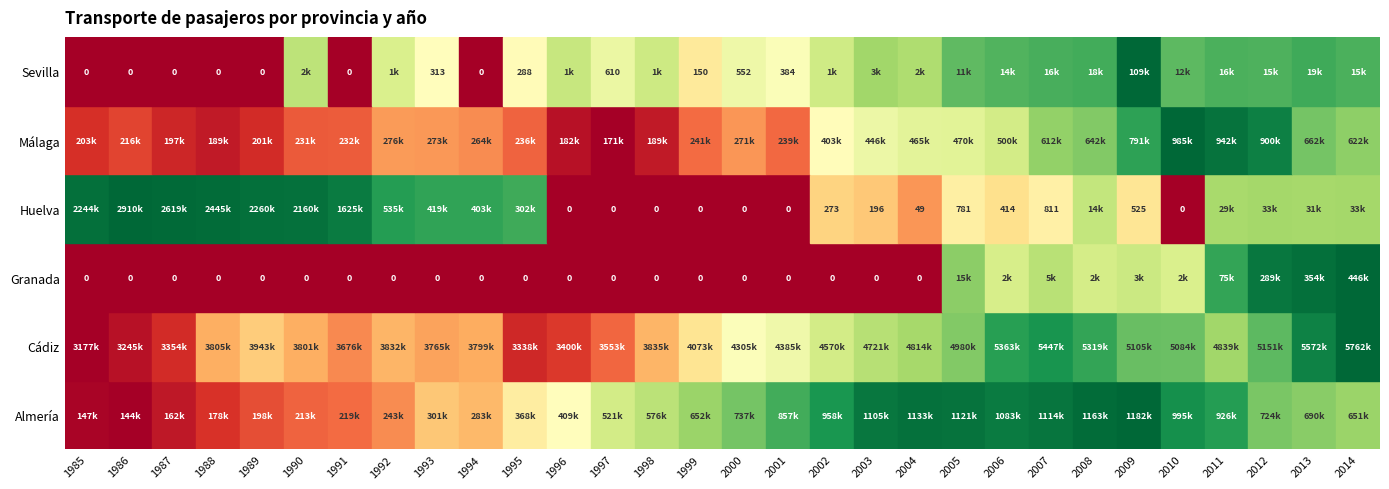

List the series in order of their peak value, highest first.

Cádiz, Huelva, Almería, Málaga, Granada, Sevilla